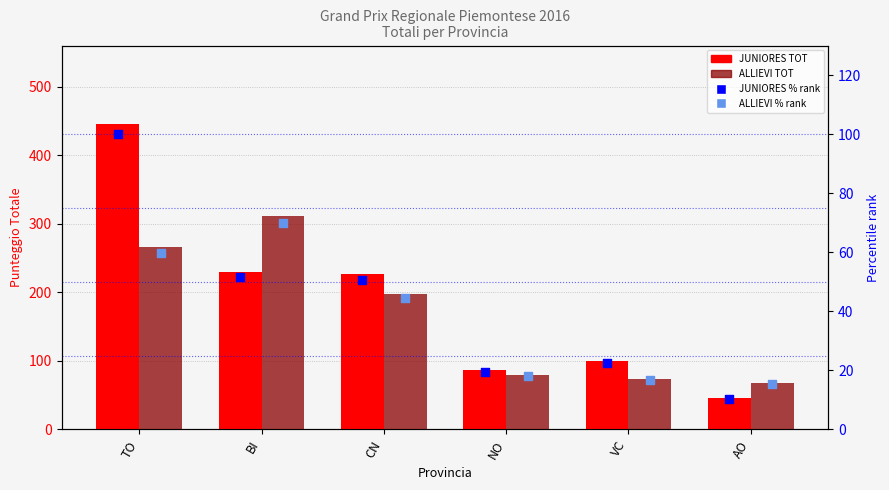

Which series reaches the maximum Y coordinate?

JUNIORES TOT